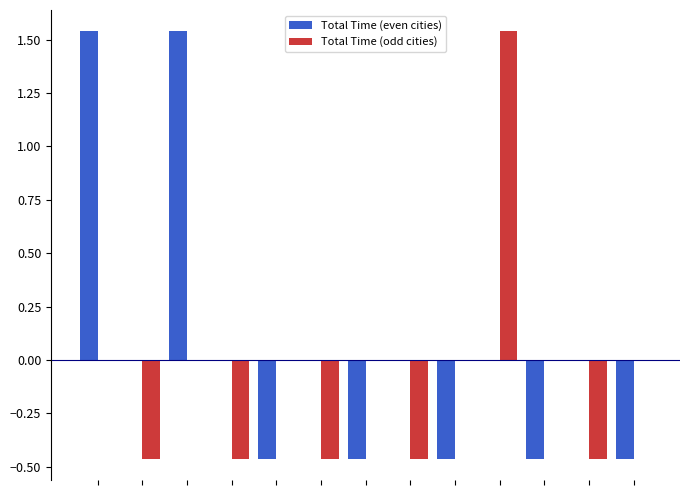

Are the bars grouped side by side (vs. stacked)?

Yes